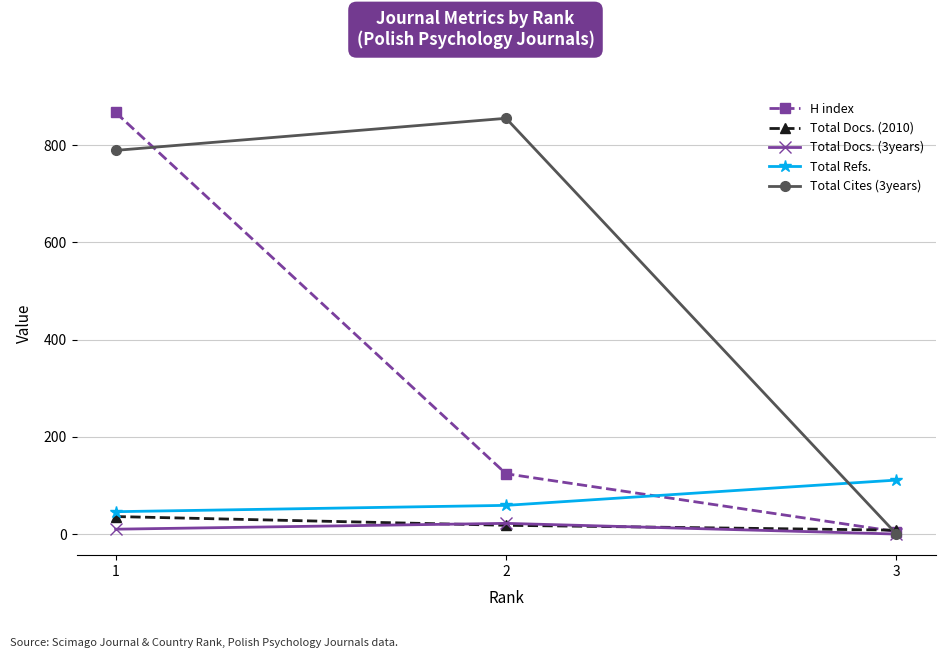

What is the greatest value displayed?

867